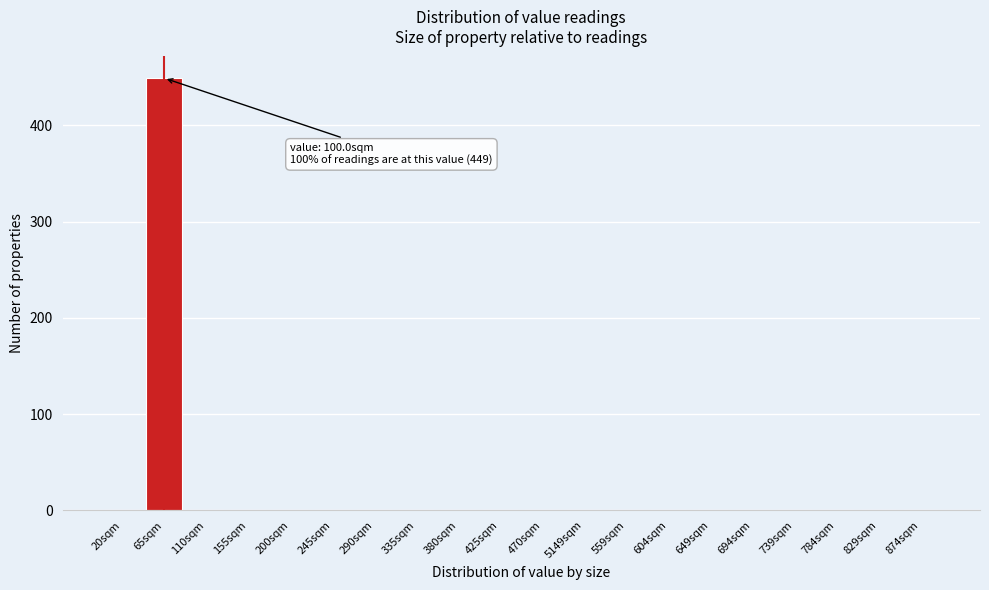

Reading right to left, list all the values displayed in this chart.

874sqm=0	829sqm=0	784sqm=0	739sqm=0	694sqm=0	649sqm=0	604sqm=0	559sqm=0	5149sqm=0	470sqm=0	425sqm=0	380sqm=0	335sqm=0	290sqm=0	245sqm=0	200sqm=0	155sqm=0	110sqm=0	65sqm=449	20sqm=0